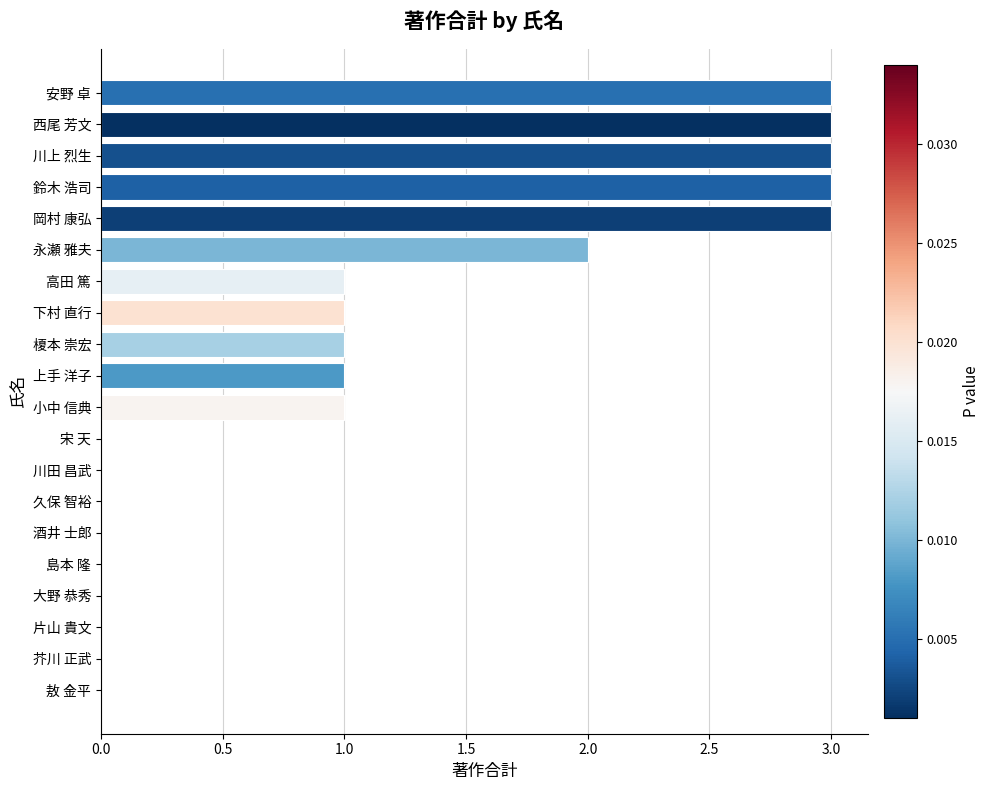

The value at 酒井 士郎 is 1. True or false?

False